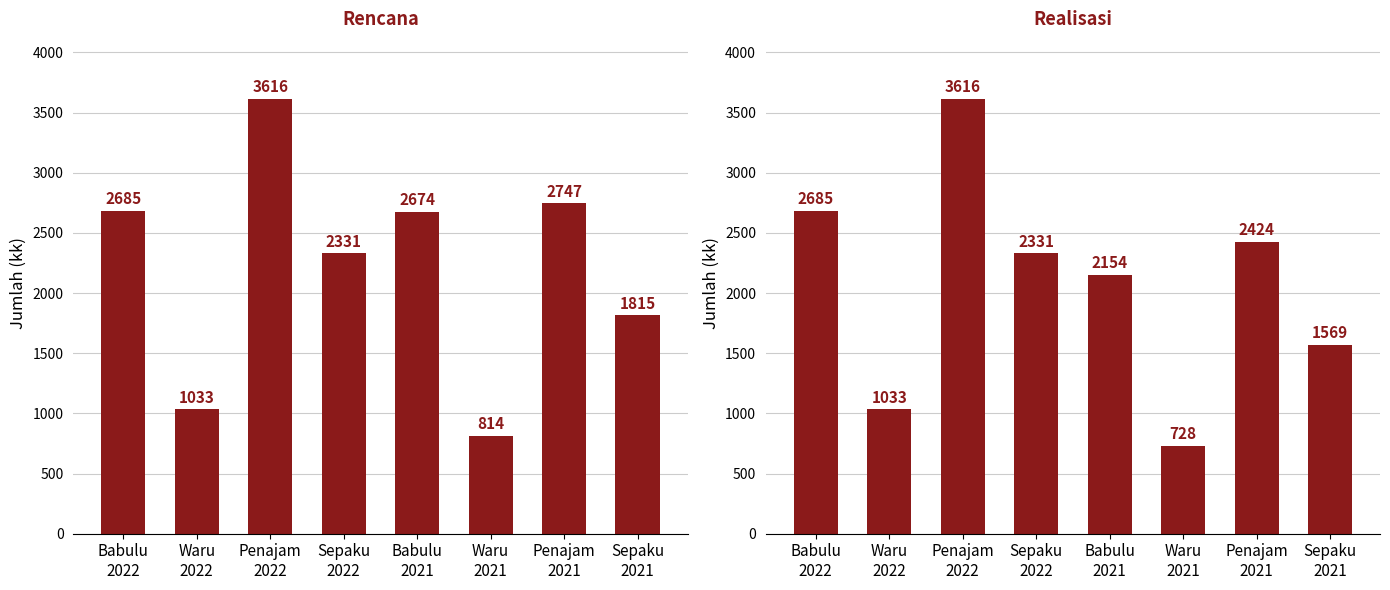

Is it true that Rencana equals 3211 at Sepaku
2021?

False